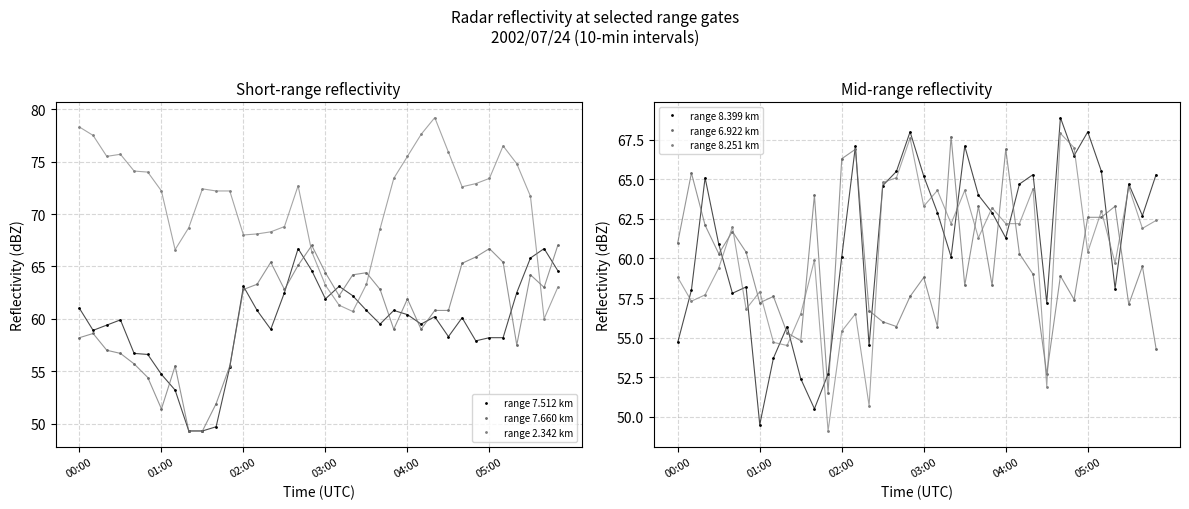

Read the range 6.922 km value at 31.

62.6